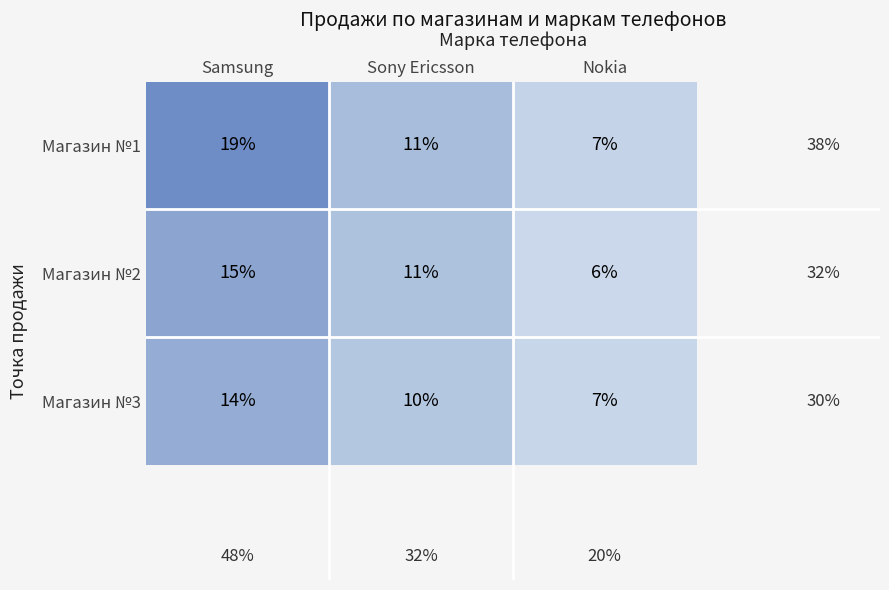

Count the number of categories in the chart.

3